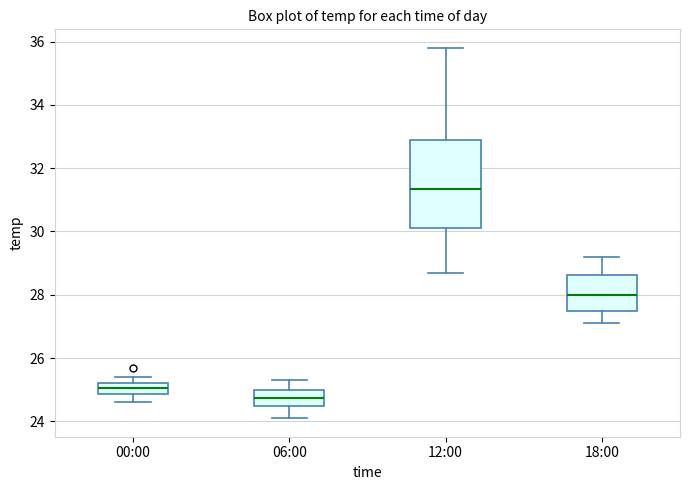

Which box's median line is the highest?

12:00